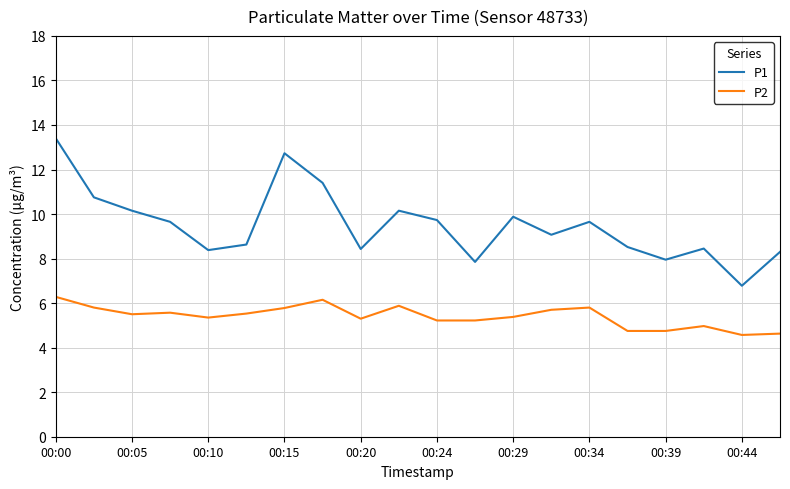

True or false: P1 and P2 cross at least once.

False